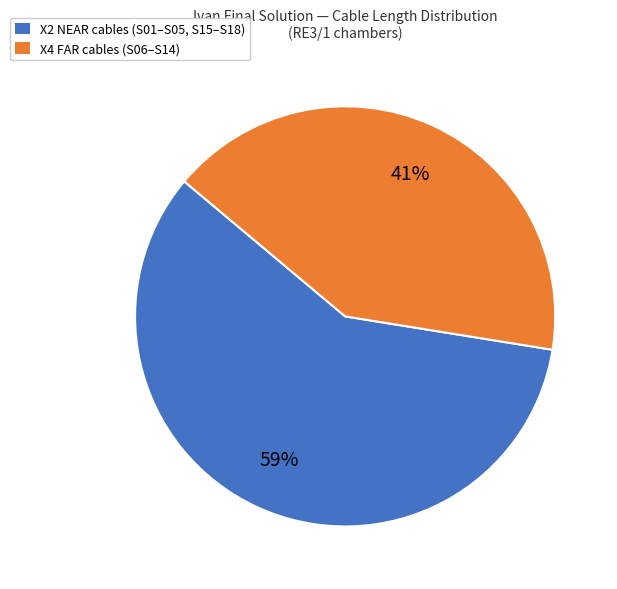

True or false: X2 NEAR cables (S01–S05, S15–S18) accounts for 59% of the total.

True